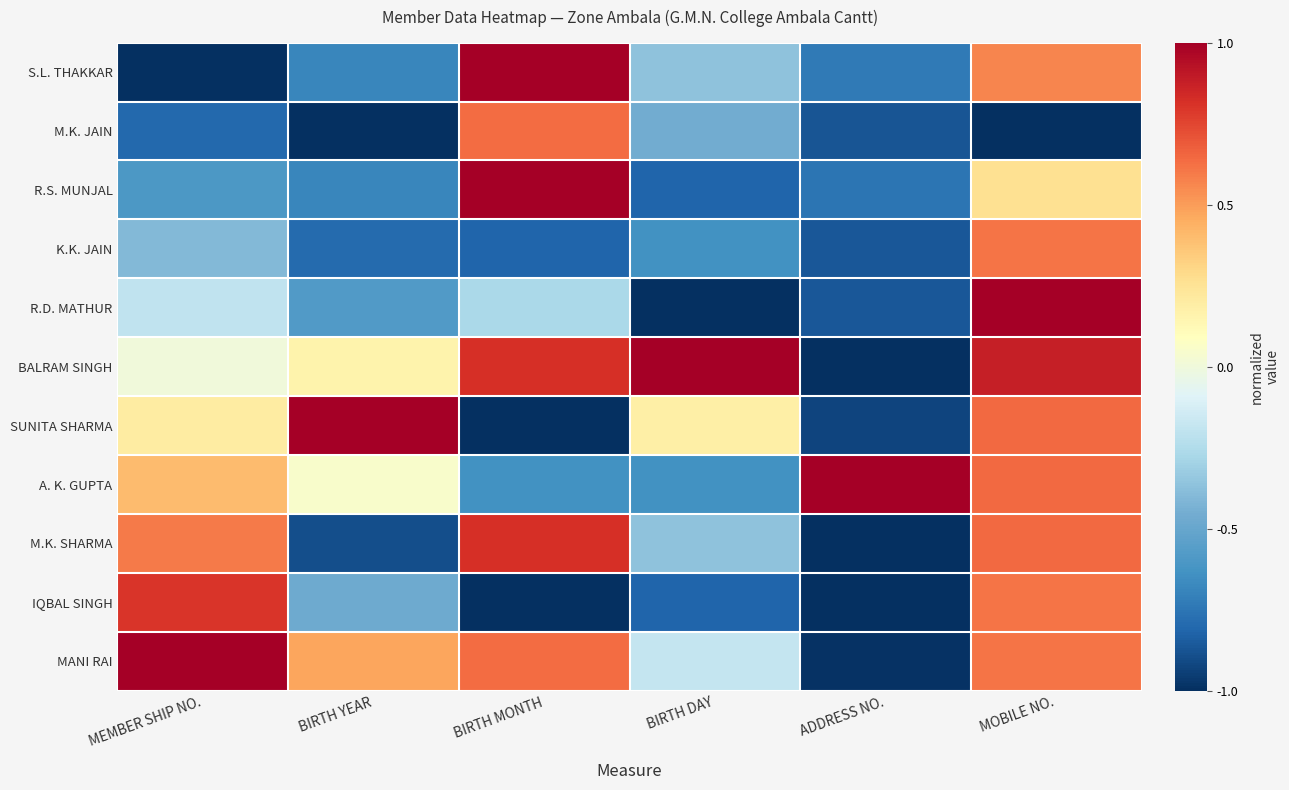

Which series changed the most between BIRTH YEAR and BIRTH MONTH?

SUNITA SHARMA